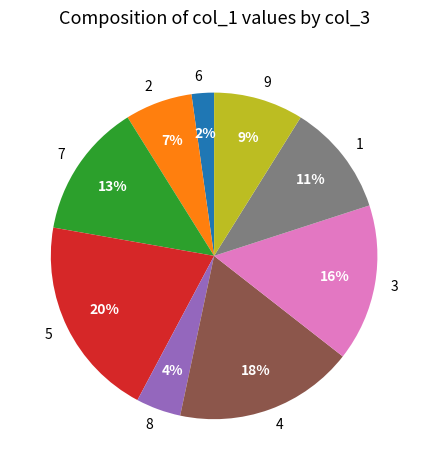

Combined, do 3 and 8 account for over 50%?

No